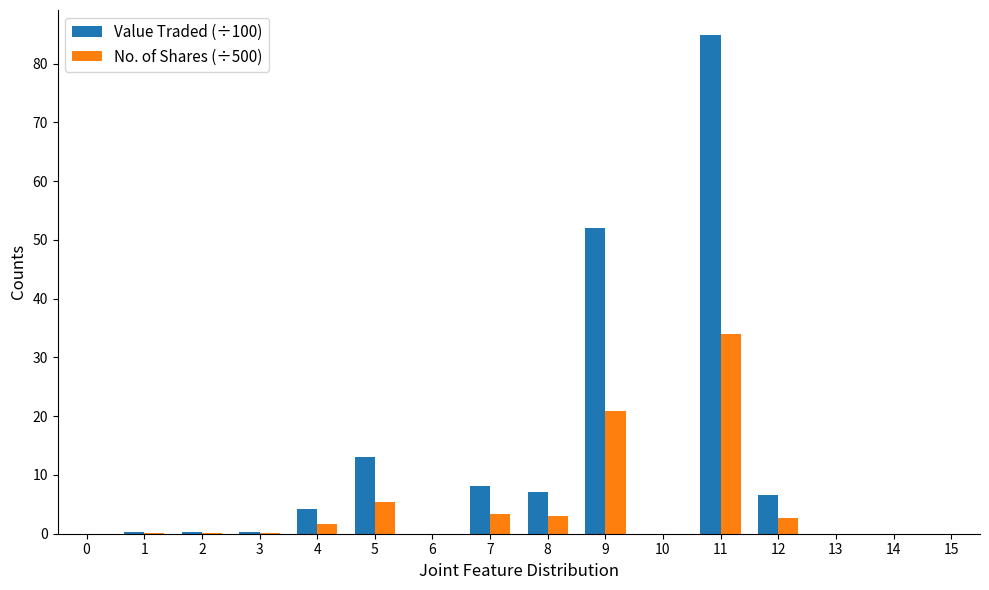

Is the value of No. of Shares (÷500) at 2 greater than the value of Value Traded (÷100) at 4?

No